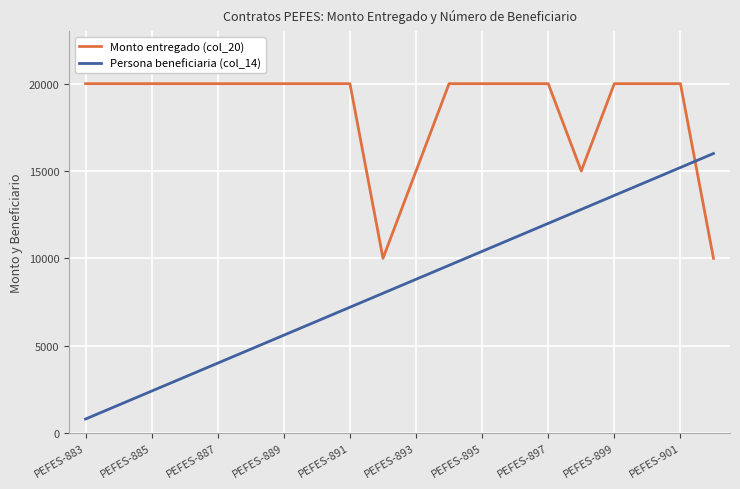

What is the maximum value shown in the chart?

20000